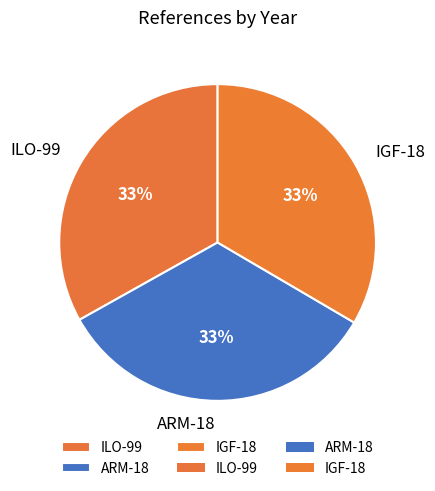

Do ARM-18 and ILO-99 together represent more than half of the pie?

Yes